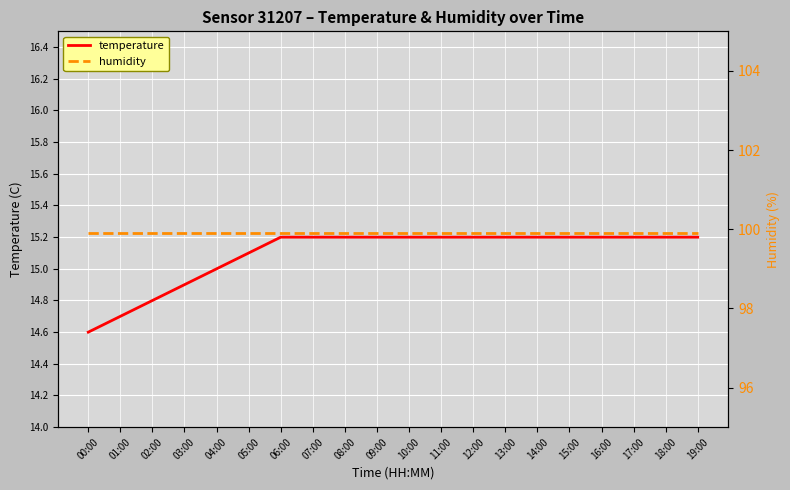

Reading left to right, extract all data points from this chart.

temperature: 00:00=14.6	01:00=14.7	02:00=14.8	03:00=14.9	04:00=15.0	05:00=15.1	06:00=15.2	07:00=15.2	08:00=15.2	09:00=15.2	10:00=15.2	11:00=15.2	12:00=15.2	13:00=15.2	14:00=15.2	15:00=15.2	16:00=15.2	17:00=15.2	18:00=15.2	19:00=15.2
humidity: 00:00=99.9	01:00=99.9	02:00=99.9	03:00=99.9	04:00=99.9	05:00=99.9	06:00=99.9	07:00=99.9	08:00=99.9	09:00=99.9	10:00=99.9	11:00=99.9	12:00=99.9	13:00=99.9	14:00=99.9	15:00=99.9	16:00=99.9	17:00=99.9	18:00=99.9	19:00=99.9